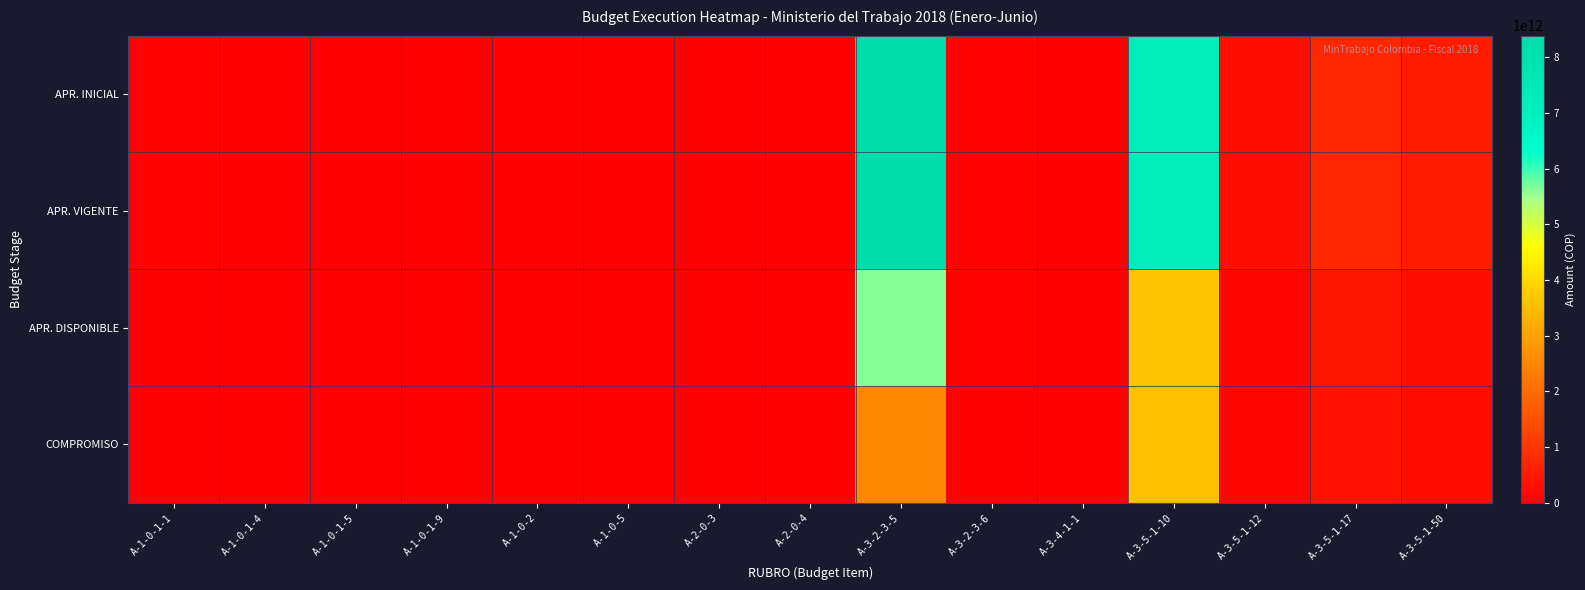

At which category does the chart reach its minimum across all series?

A-3-4-1-1